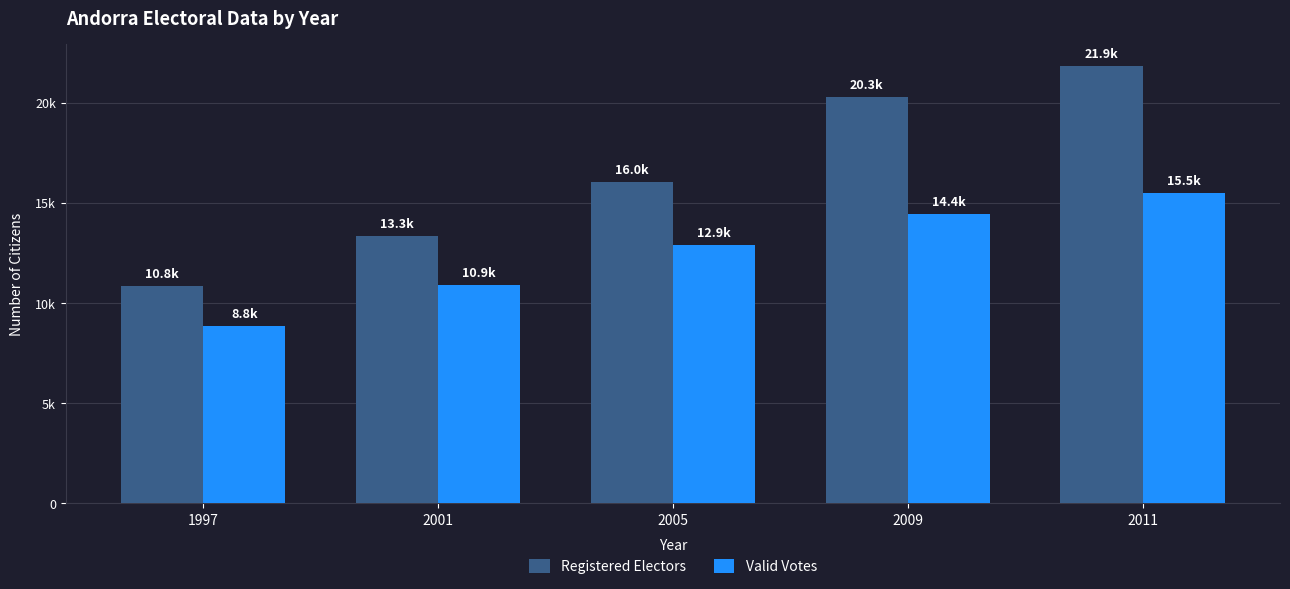

The value of Valid Votes at 2001 is 4513. True or false?

False